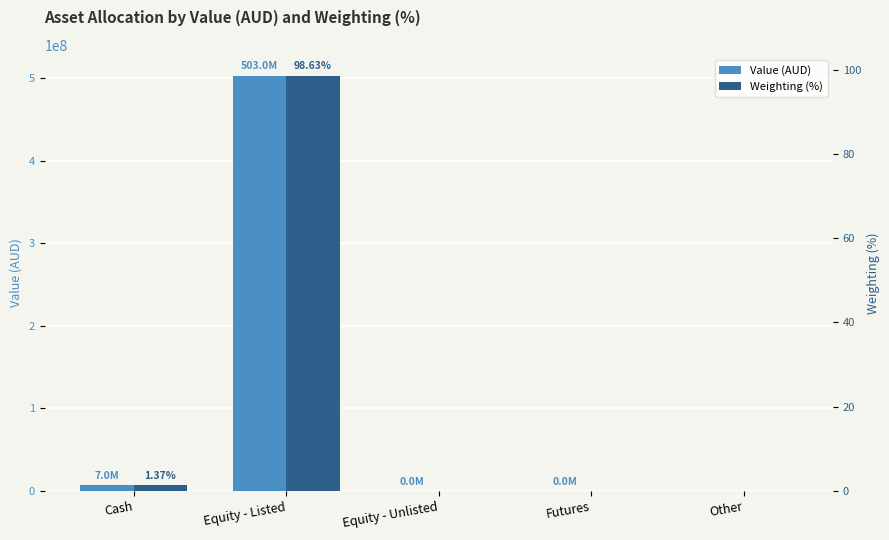

How many values in the Value (AUD) series exceed 21413?

3